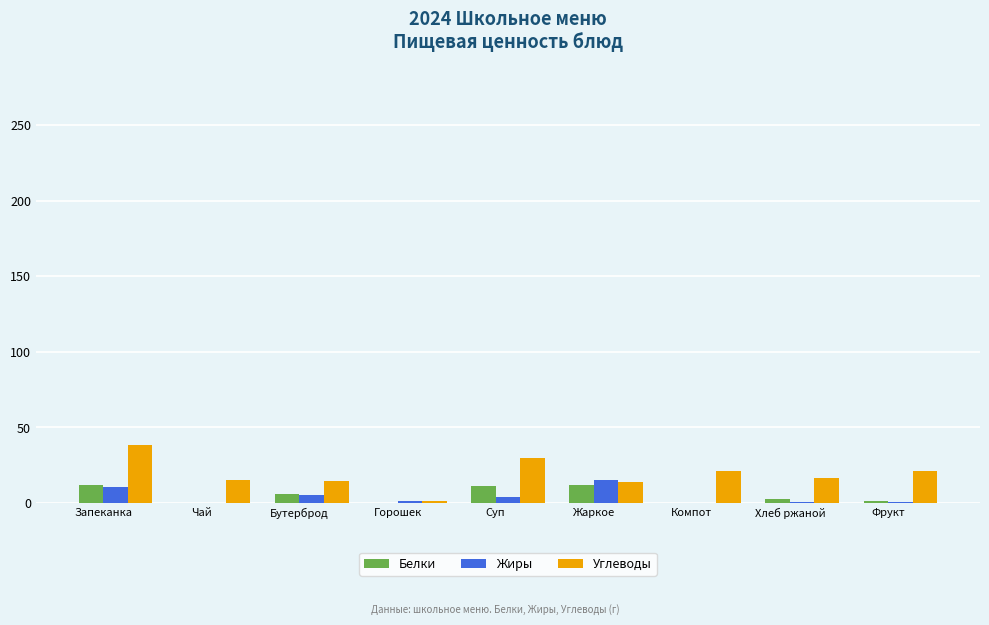

What is the sum of all Жиры values?

36.9